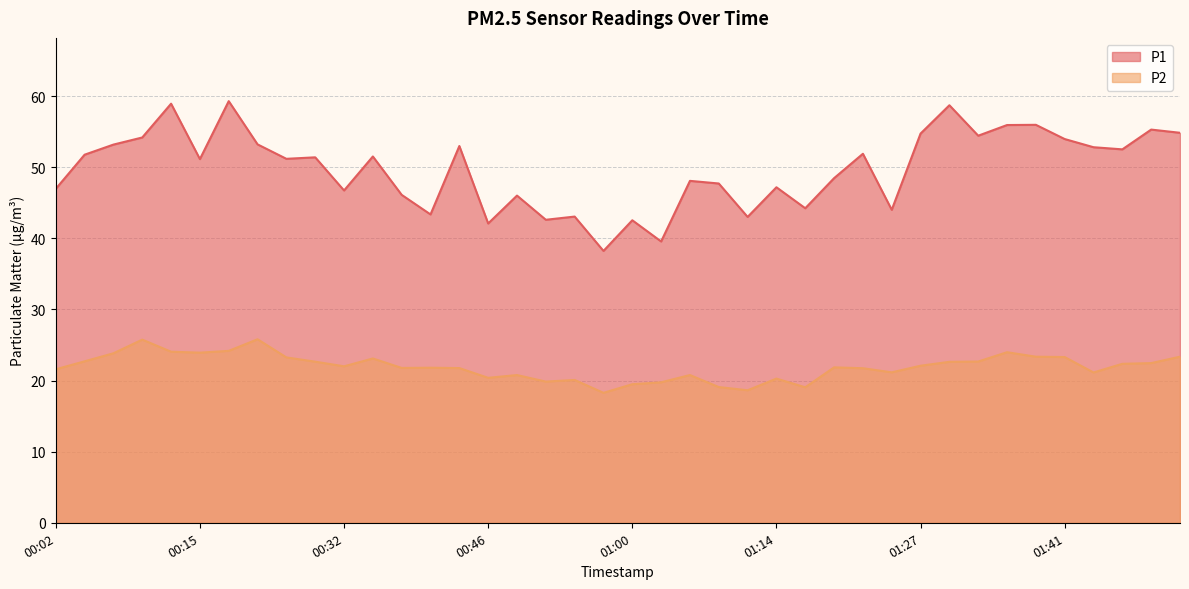

In P1, how many points are lower than both neighbors (excluding endpoints)?

13